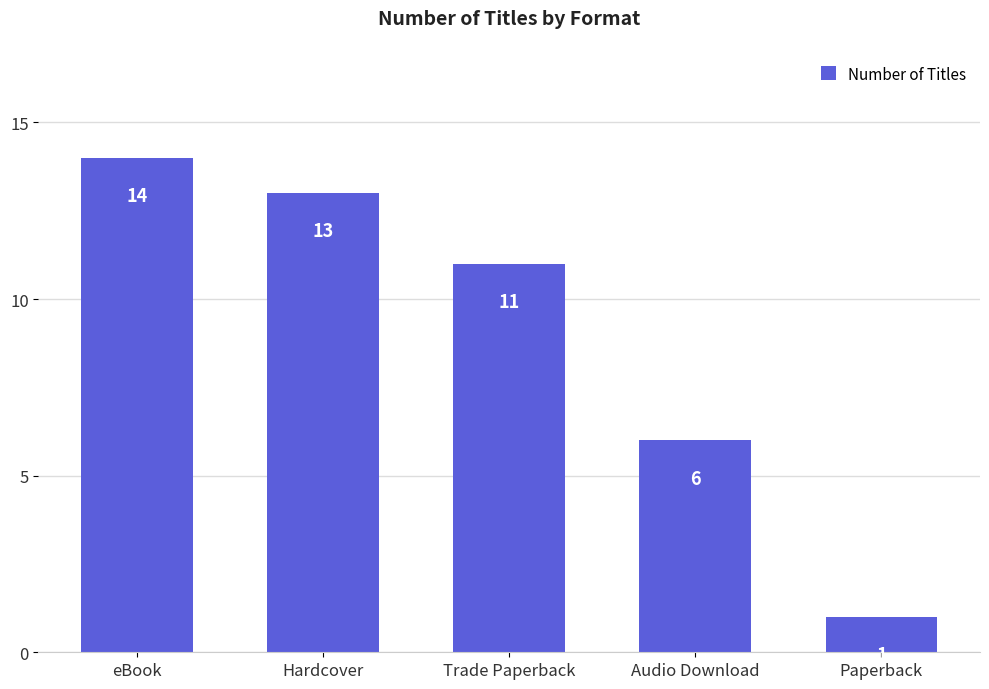

What is the change in value from Hardcover to Trade Paperback?

-2